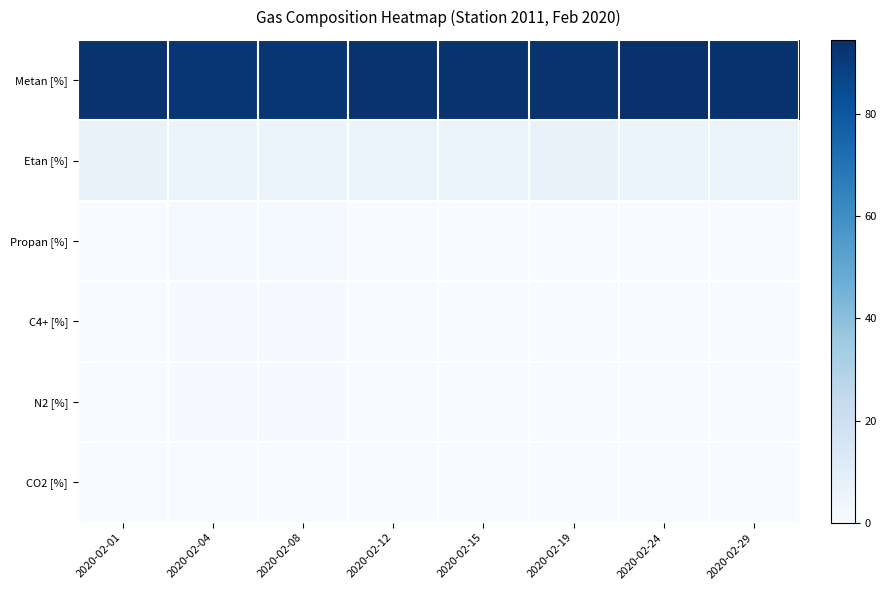

What is the total value across all series at 2020-02-19?

100.0